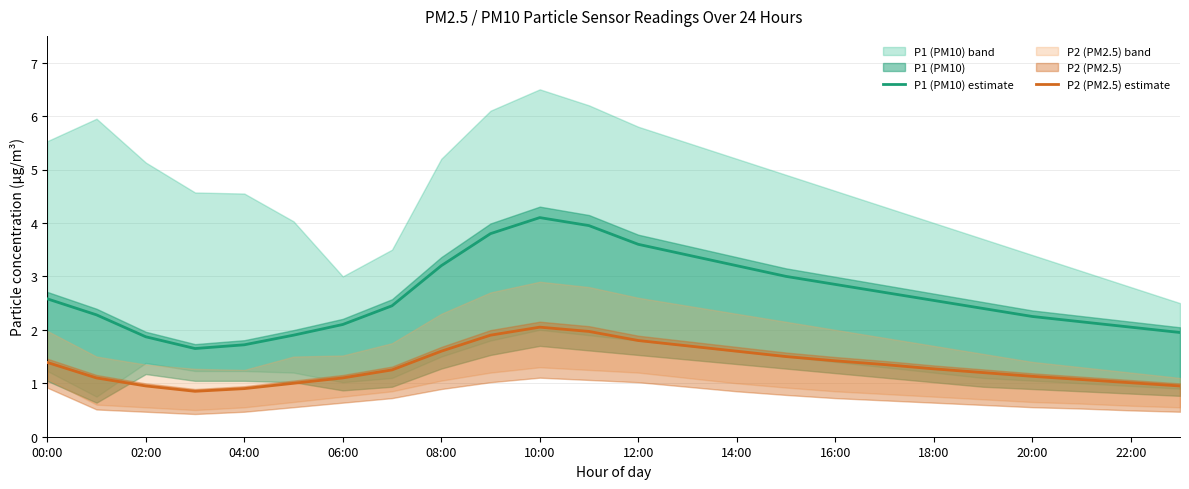

True or false: P2 (PM2.5) estimate and P1 (PM10) estimate intersect in this chart.

False